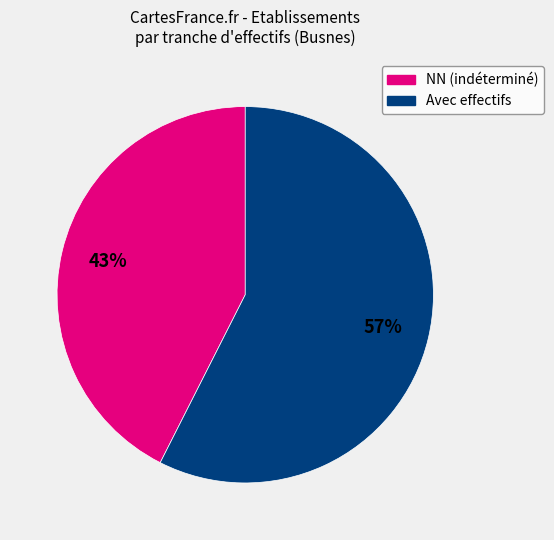

Is there any slice that represents more than half of the pie?

Yes